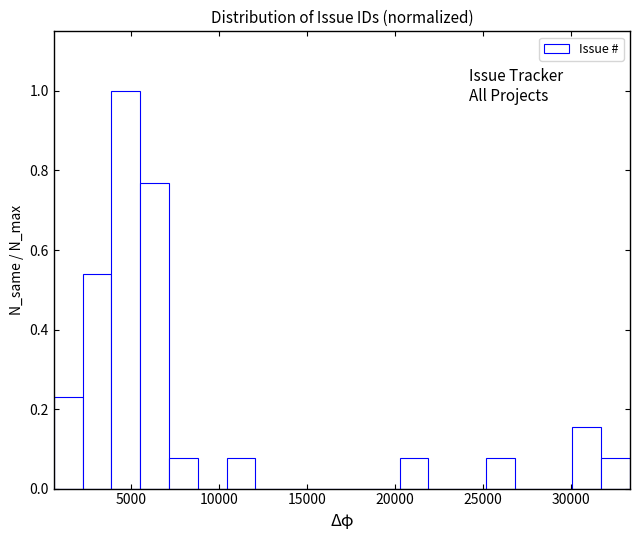

Around what value on the x-axis is the tallest bar? Give the approximate position of its centre, as read against the axis.

4500